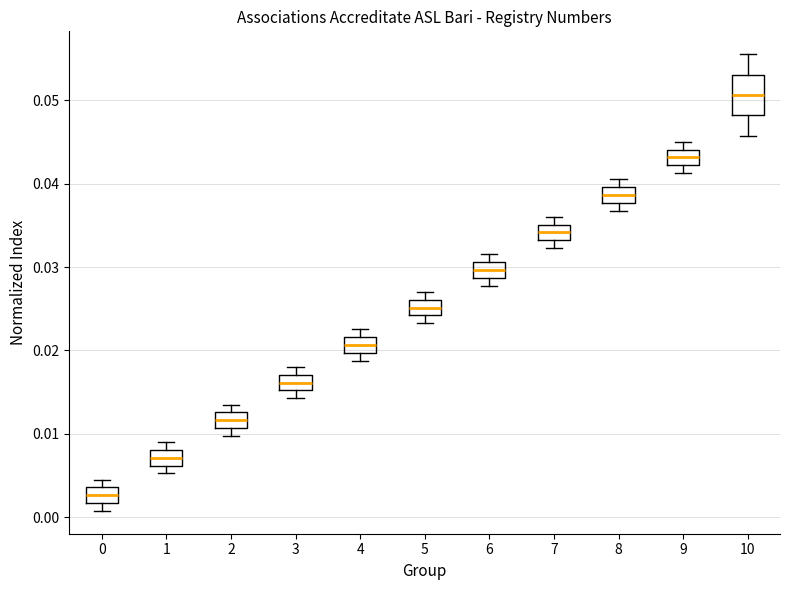

Where is the lower edge of the box at x = 6 on the y-axis? The values are not printed on the chart, so give them approximately, as read against the axis.

0.029